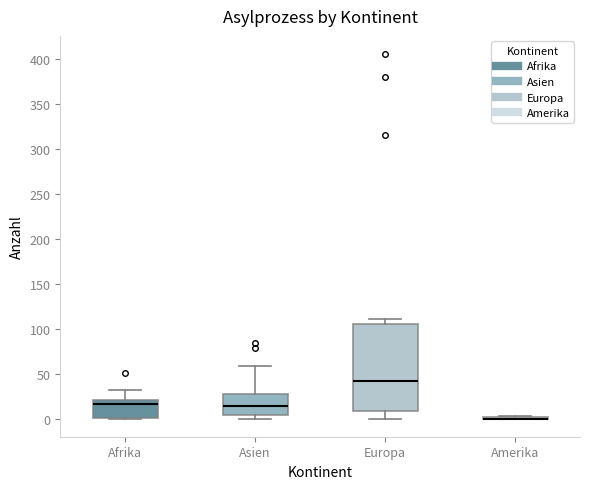

Where does the lower whisker of the box for Europa end on the y-axis? The values are not printed on the chart, so give them approximately, as read against the axis.

0